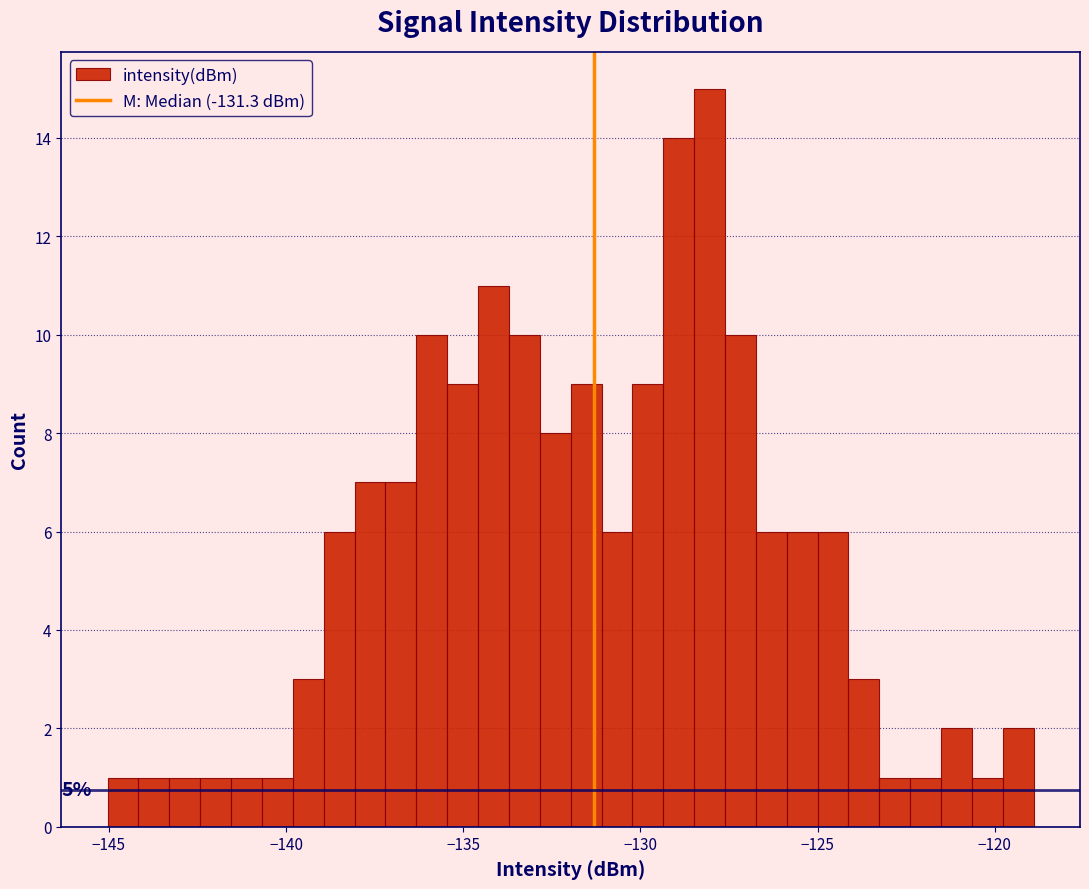

Read against the x-axis, roughly where is the centre of the tallest bar?

-128.0